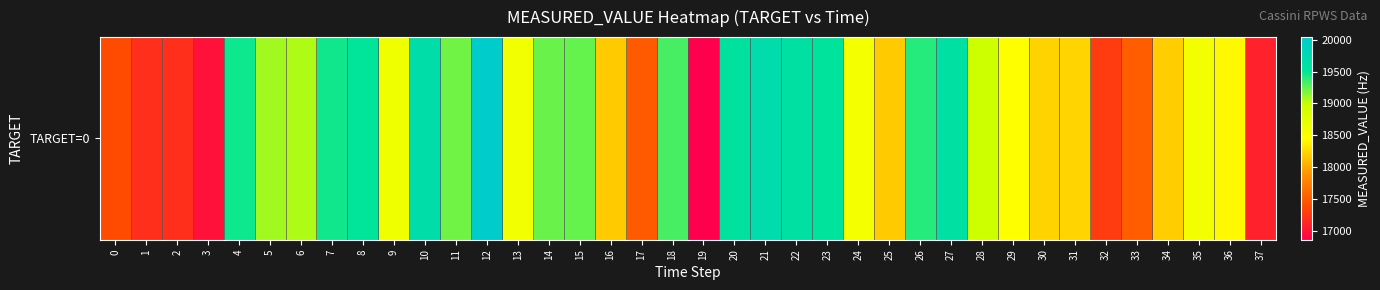

What is the sum of the values at 23 and 9?

38154.5